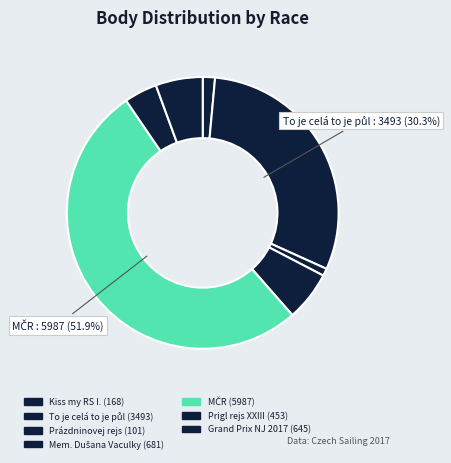

Rank the categories by value from lowest to highest.

Prázdninovej rejs, Kiss my RS I., Prigl rejs XXIII, Grand Prix NJ 2017, Mem. Dušana Vaculky, To je celá to je půl, MČR